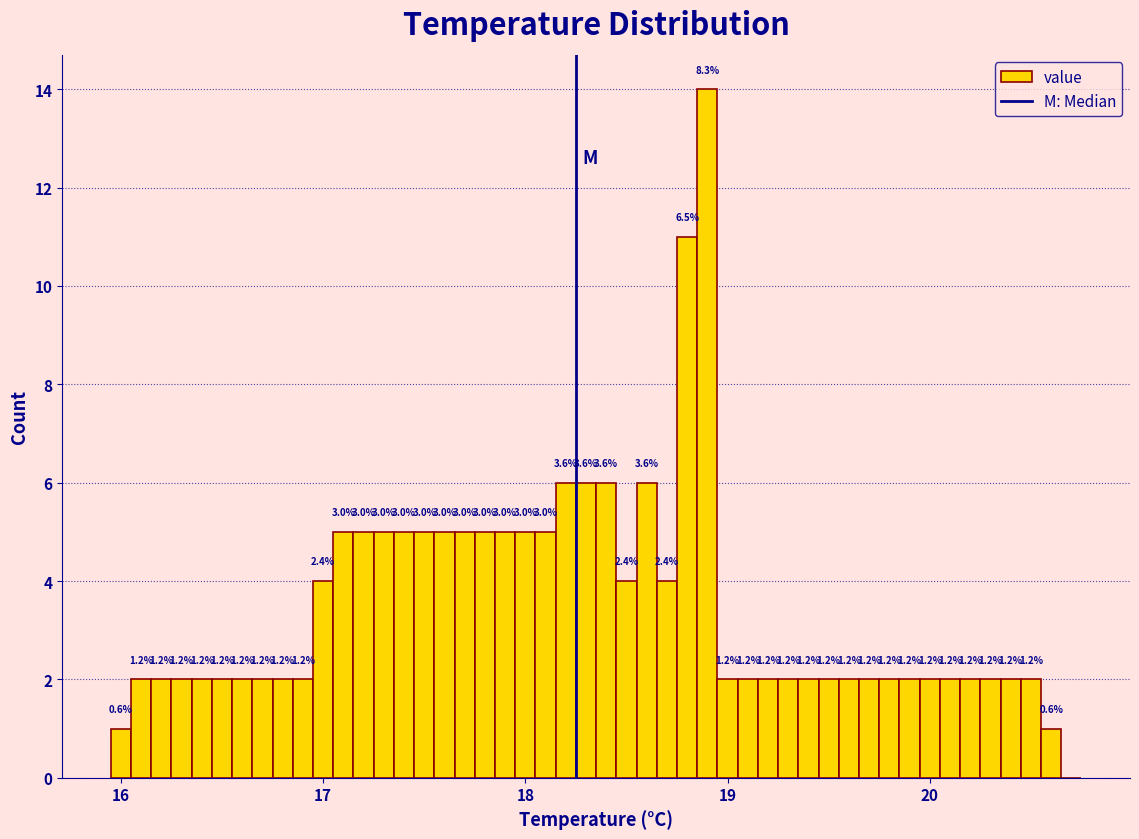

Read against the x-axis, roughly where is the centre of the tallest bar?

18.9